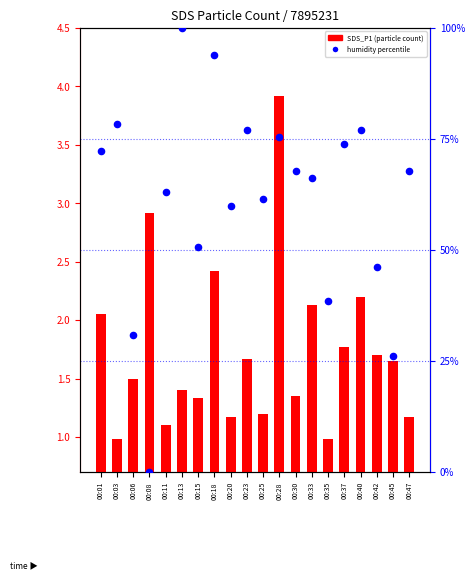

Which series has the widest spread of Y values?

humidity percentile